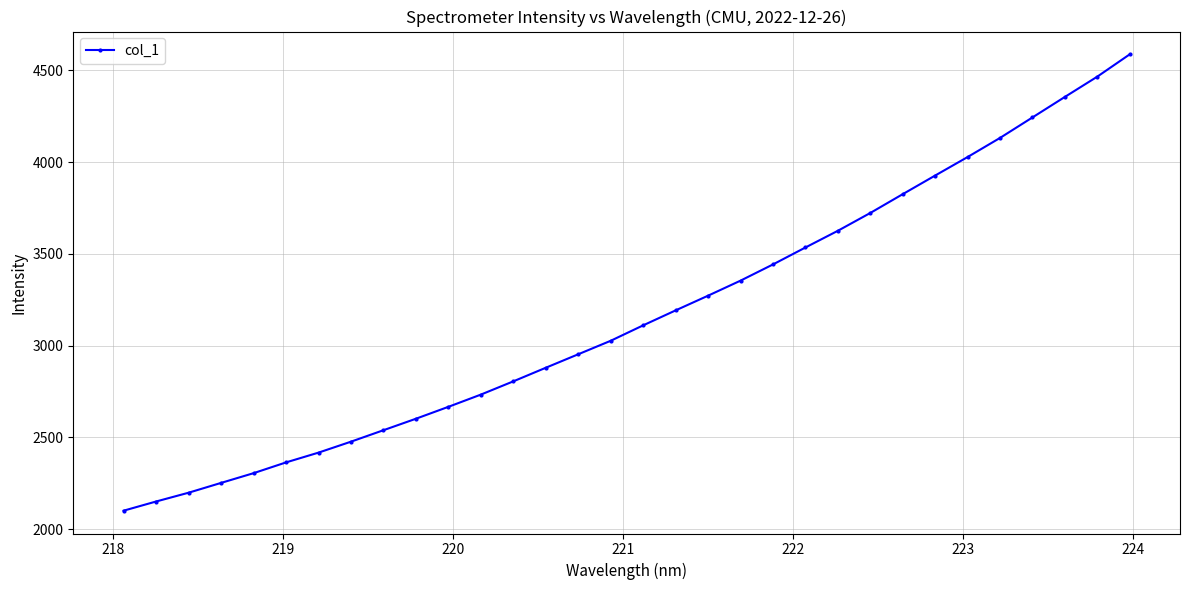

What is the value of the 7th point from the left?

2417.4